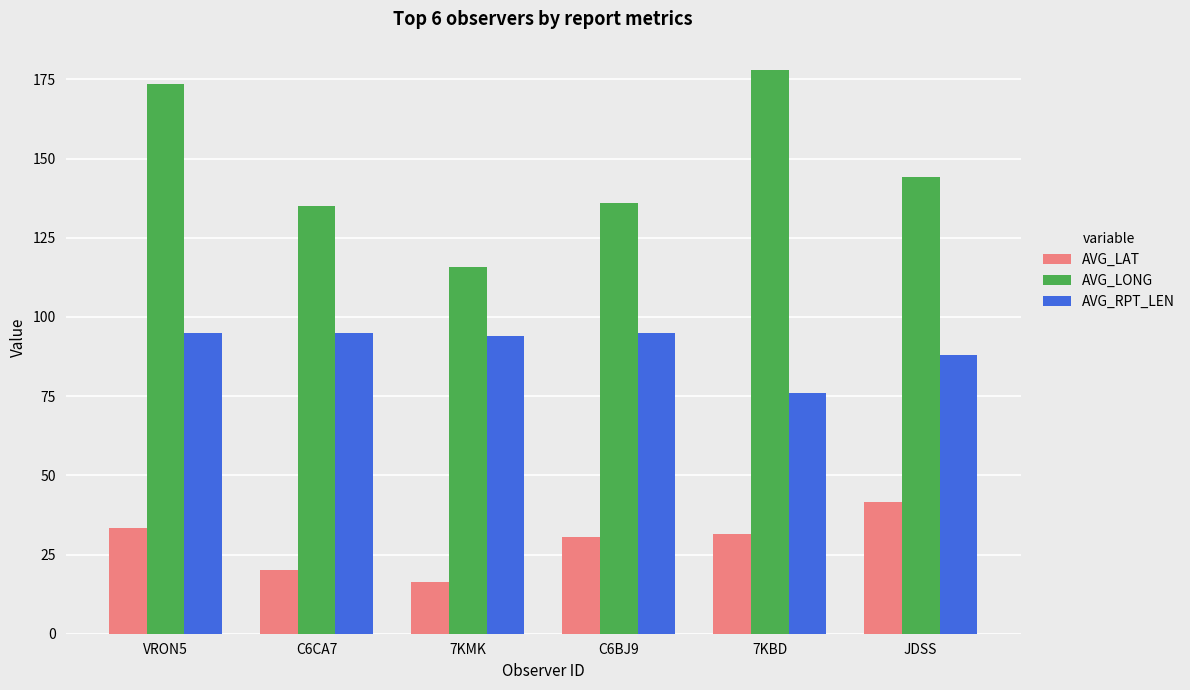

True or false: AVG_LAT has a value of 13.3 at C6BJ9.

False